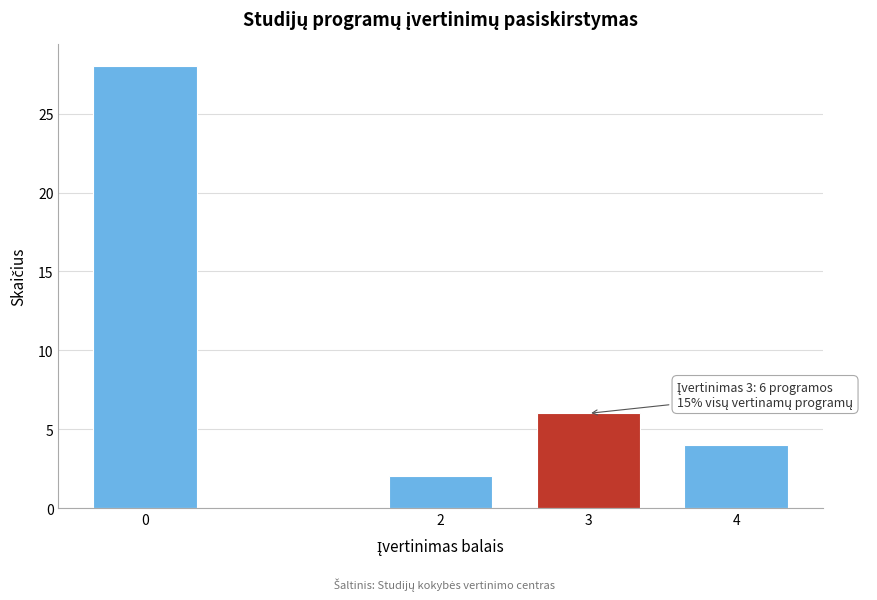

Reading left to right, transcribe all the data shown in this chart.

28	2	6	4